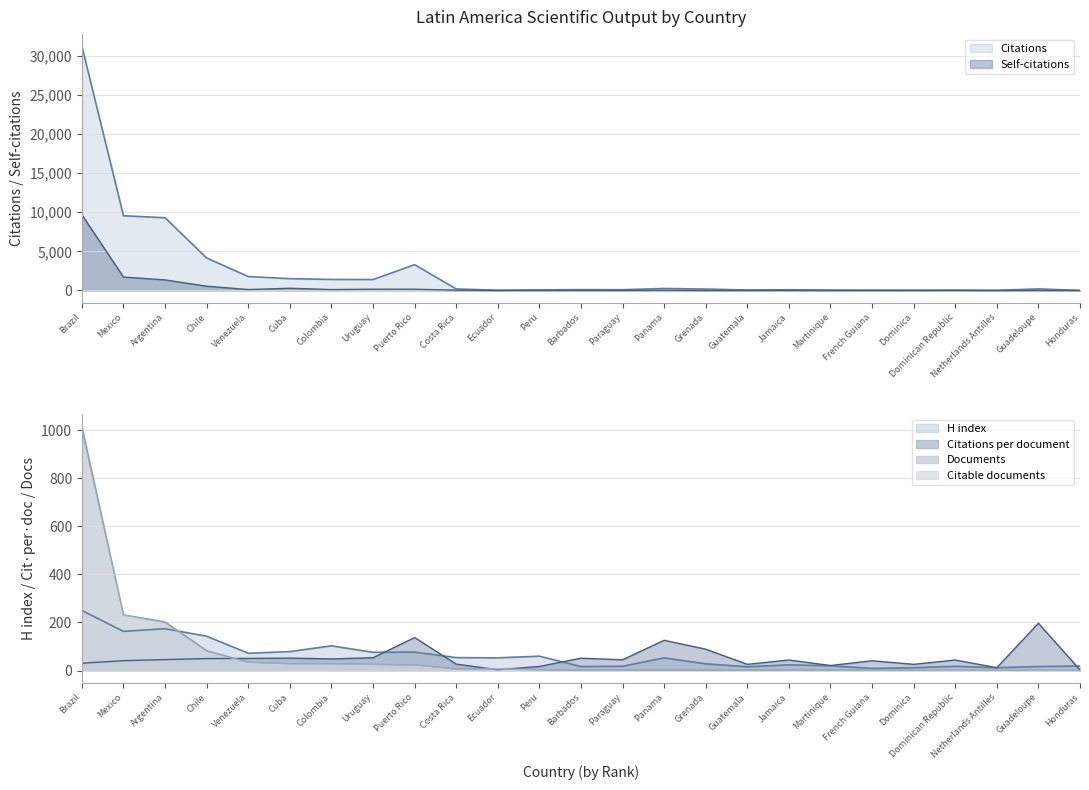

Reading right to left, extract all data points from this chart.

Citations: Honduras=3.0	Guadeloupe=197.0	Netherlands Antilles=12.0	Dominican Republic=44.0	Dominica=26.0	French Guiana=41.0	Martinique=42.0	Jamaica=88.0	Guatemala=52.0	Grenada=178.0	Panama=252.0	Paraguay=90.0	Barbados=103.0	Peru=69.0	Ecuador=24.0	Costa Rica=189.0	Puerto Rico=3295.0	Uruguay=1391.0	Colombia=1407.0	Cuba=1506.0	Venezuela=1777.0	Chile=4147.0	Argentina=9287.0	Mexico=9546.0	Brazil=31193.0
Self-citations: Honduras=0.0	Guadeloupe=6.0	Netherlands Antilles=0.0	Dominican Republic=3.0	Dominica=0.0	French Guiana=0.0	Martinique=0.0	Jamaica=10.0	Guatemala=3.0	Grenada=1.0	Panama=34.0	Paraguay=5.0	Barbados=10.0	Peru=7.0	Ecuador=4.0	Costa Rica=41.0	Puerto Rico=154.0	Uruguay=158.0	Colombia=111.0	Cuba=279.0	Venezuela=114.0	Chile=542.0	Argentina=1342.0	Mexico=1709.0	Brazil=9662.0
Documents: Honduras=1.0	Guadeloupe=1.0	Netherlands Antilles=1.0	Dominican Republic=1.0	Dominica=1.0	French Guiana=1.0	Martinique=2.0	Jamaica=2.0	Guatemala=2.0	Grenada=2.0	Panama=2.0	Paraguay=2.0	Barbados=2.0	Peru=4.0	Ecuador=7.0	Costa Rica=7.0	Puerto Rico=24.0	Uruguay=26.0	Colombia=29.0	Cuba=29.0	Venezuela=35.0	Chile=83.0	Argentina=203.0	Mexico=232.0	Brazil=1015.0
Citable documents: Honduras=0.0	Guadeloupe=1.0	Netherlands Antilles=1.0	Dominican Republic=1.0	Dominica=1.0	French Guiana=1.0	Martinique=2.0	Jamaica=2.0	Guatemala=2.0	Grenada=2.0	Panama=2.0	Paraguay=2.0	Barbados=2.0	Peru=3.0	Ecuador=7.0	Costa Rica=6.0	Puerto Rico=23.0	Uruguay=25.0	Colombia=28.0	Cuba=28.0	Venezuela=34.0	Chile=80.0	Argentina=199.0	Mexico=231.0	Brazil=998.0
H index: Honduras=19.0	Guadeloupe=17.0	Netherlands Antilles=12.0	Dominican Republic=18.0	Dominica=12.0	French Guiana=9.0	Martinique=20.0	Jamaica=24.0	Guatemala=16.0	Grenada=28.0	Panama=53.0	Paraguay=18.0	Barbados=17.0	Peru=60.0	Ecuador=53.0	Costa Rica=54.0	Puerto Rico=77.0	Uruguay=76.0	Colombia=103.0	Cuba=79.0	Venezuela=72.0	Chile=143.0	Argentina=174.0	Mexico=163.0	Brazil=250.0
Citations per document: Honduras=3.0	Guadeloupe=197.0	Netherlands Antilles=12.0	Dominican Republic=44.0	Dominica=26.0	French Guiana=41.0	Martinique=21.0	Jamaica=44.0	Guatemala=26.0	Grenada=89.0	Panama=126.0	Paraguay=45.0	Barbados=51.5	Peru=17.2	Ecuador=3.4	Costa Rica=27.0	Puerto Rico=137.3	Uruguay=53.5	Colombia=48.5	Cuba=51.9	Venezuela=50.8	Chile=50.0	Argentina=45.8	Mexico=41.1	Brazil=30.7